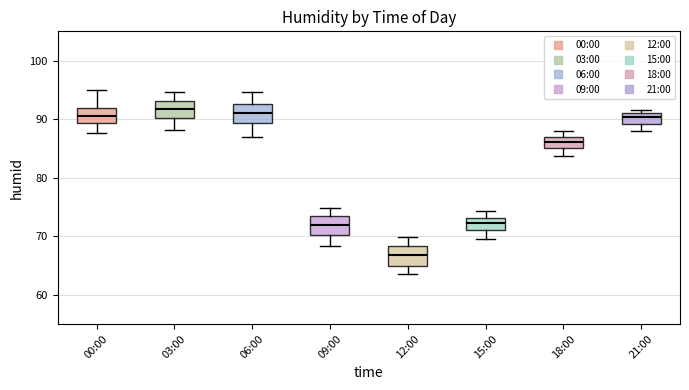

Reading left to right, read every box against the y-axis: the position of its median line, the range the box covers, and the ends of its whiskers. The values are not printed on the chart, so give them approximately, as read against the axis.

00:00: median 91, box 89 to 92, whiskers 88 to 95
03:00: median 92, box 90 to 93, whiskers 88 to 95
06:00: median 91, box 89 to 93, whiskers 87 to 95
09:00: median 72, box 70 to 73, whiskers 68 to 75
12:00: median 67, box 65 to 68, whiskers 64 to 70
15:00: median 72, box 71 to 73, whiskers 70 to 74
18:00: median 86, box 85 to 87, whiskers 84 to 88
21:00: median 90, box 89 to 91, whiskers 88 to 92